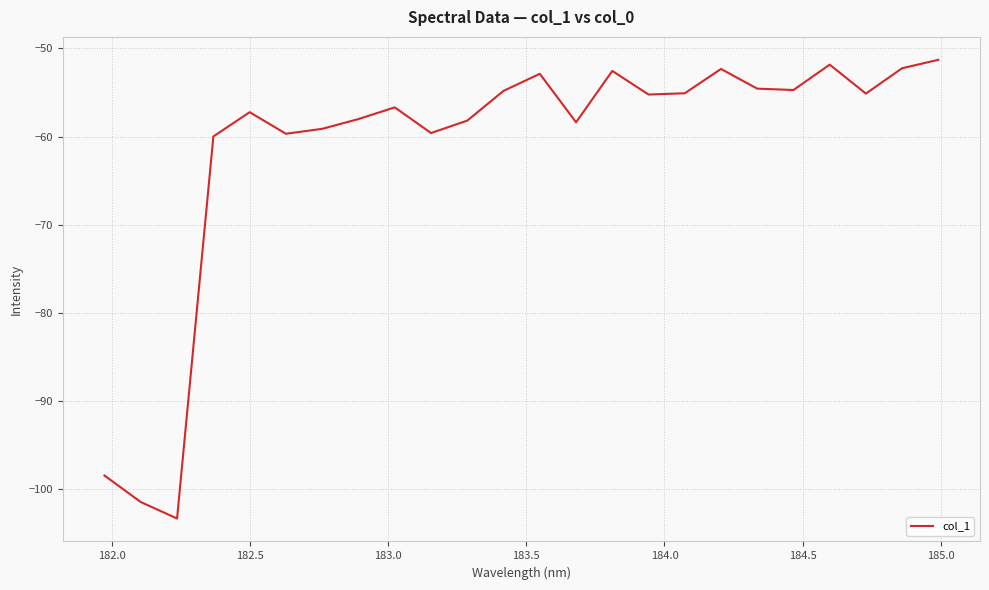

What is the difference between the maximum and minimum values?

52.0